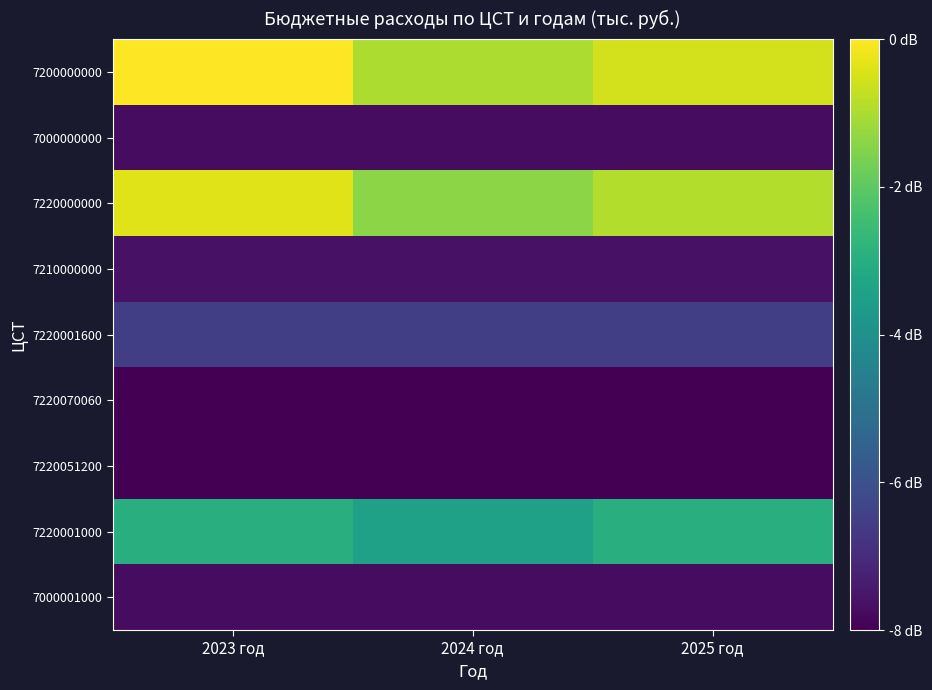

Reading left to right, list all the values displayed in this chart.

7000001000: 2023 год=1770.1	2024 год=1770.1	2025 год=1770.1
7220001000: 2023 год=31892.4	2024 год=28785.3	2025 год=31675.8
7220051200: 2023 год=2.7	2024 год=2.9	2025 год=2.5
7220070060: 2023 год=139.2	2024 год=139.2	2025 год=139.2
7220001600: 2023 год=9390.0	2024 год=9285.2	2025 год=9285.2
7210000000: 2023 год=2480.3	2024 год=2480.3	2025 год=2480.3
7220000000: 2023 год=47947.9	2024 год=41677.1	2025 год=44567.2
7000000000: 2023 год=1770.1	2024 год=1770.1	2025 год=1770.1
7200000000: 2023 год=50428.2	2024 год=44157.4	2025 год=47047.5